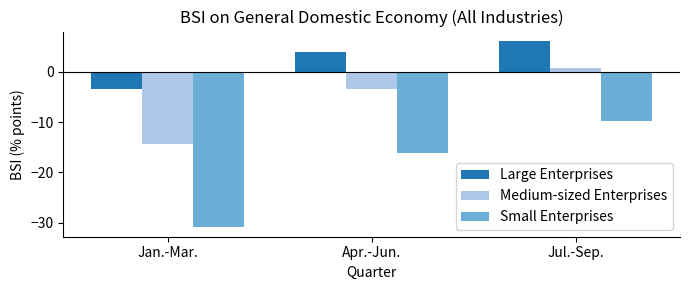

List the labels in order of Small Enterprises value, largest first.

Jul.-Sep., Apr.-Jun., Jan.-Mar.